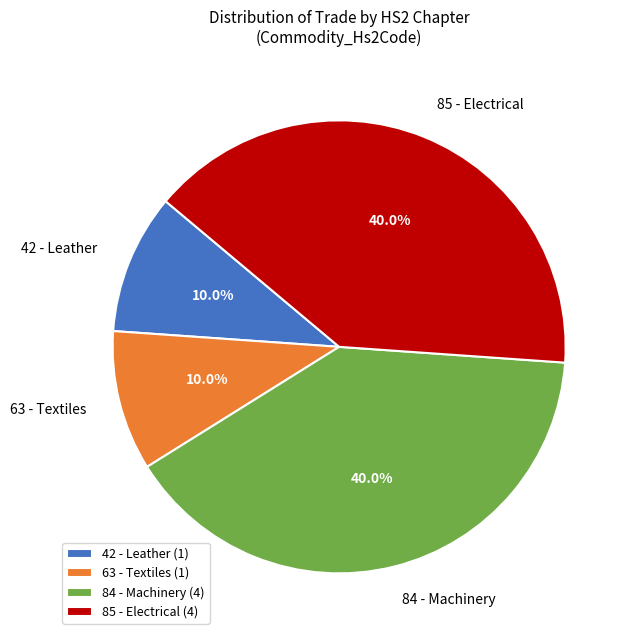

What percentage do 42 - Leather and 63 - Textiles together represent?

20.0%